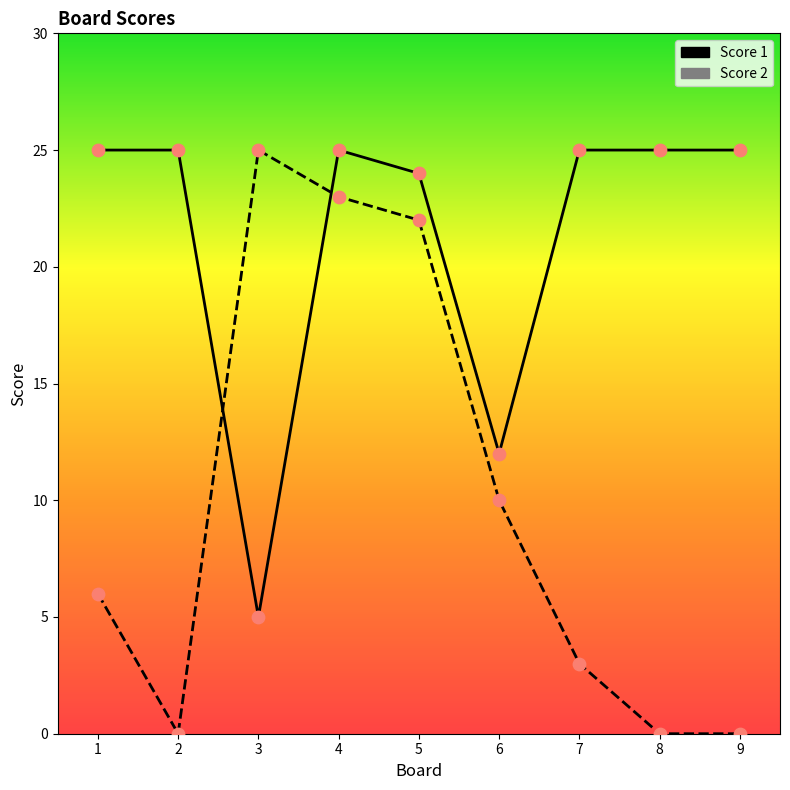

Which series contains the lowest Y value?

Score 2